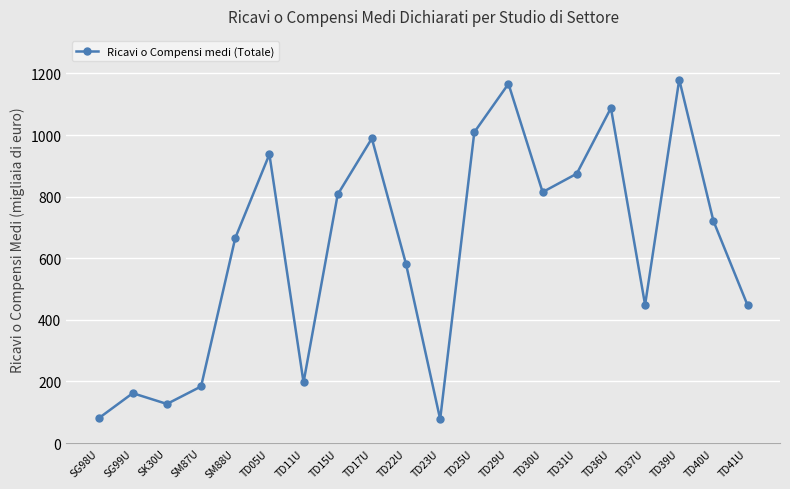

What is the label of the 18th point from the right?

SK30U